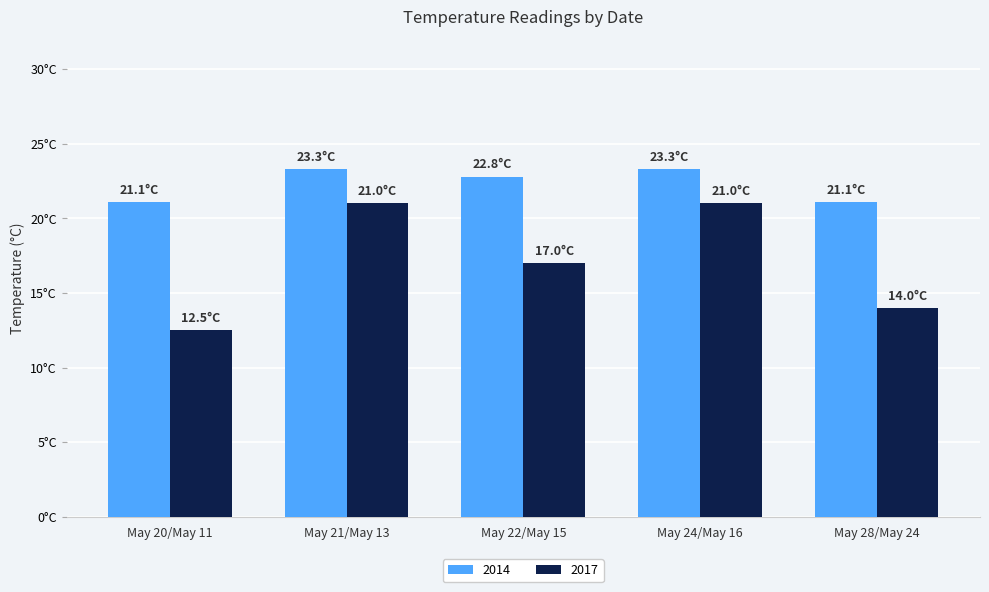

What is the label of the 2nd bar from the left?

May 21/May 13